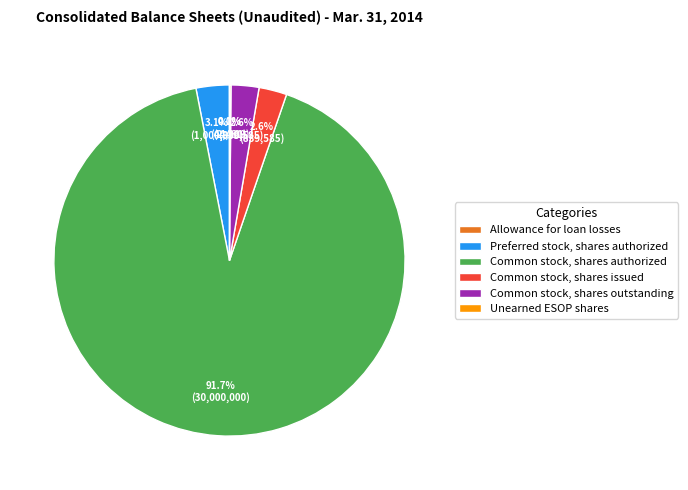

To the nearest percent, what percentage of the pie is Preferred stock, shares authorized?

3%